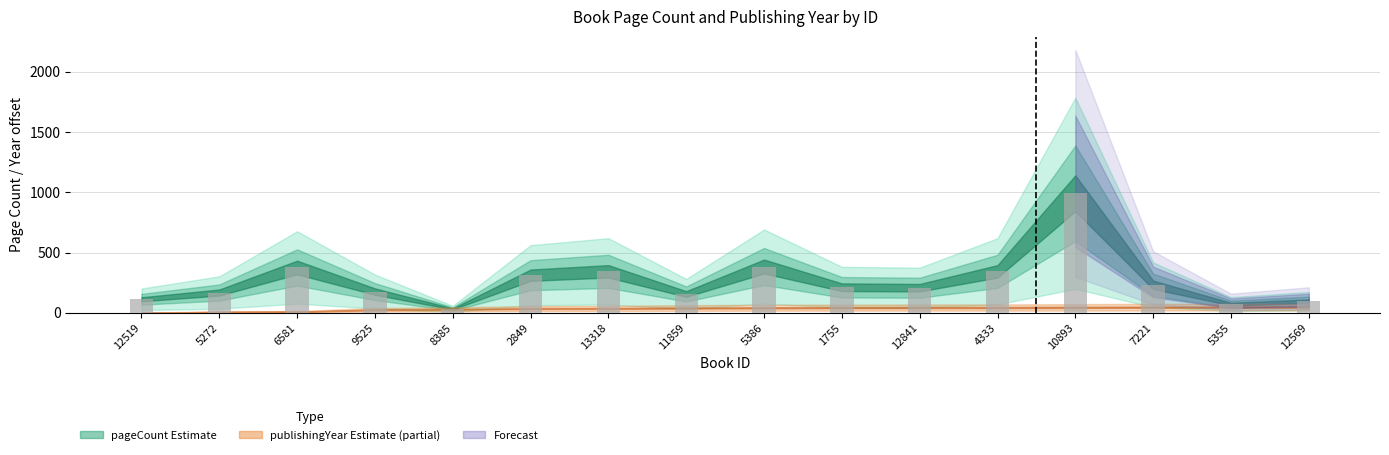

What is the change in value from 12841 to 4333?

+136